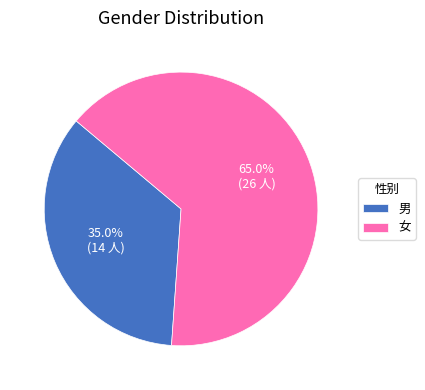

What percentage do 男 and 女 together represent?

100.0%